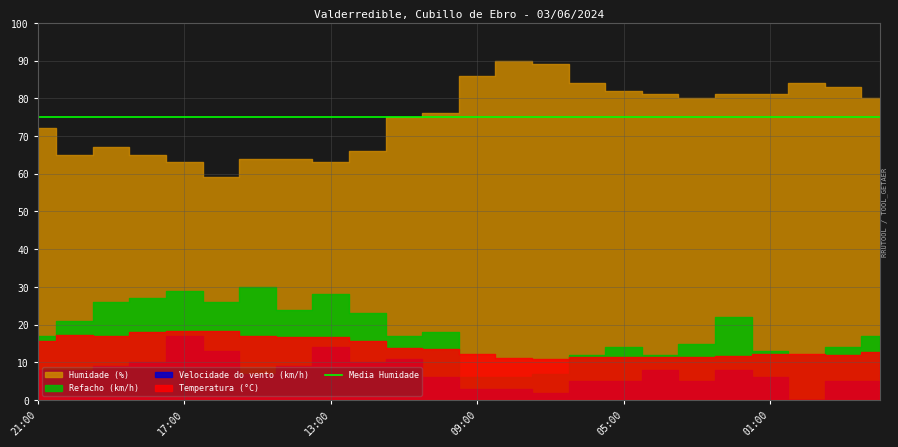

What is the maximum value shown in the chart?

90.0